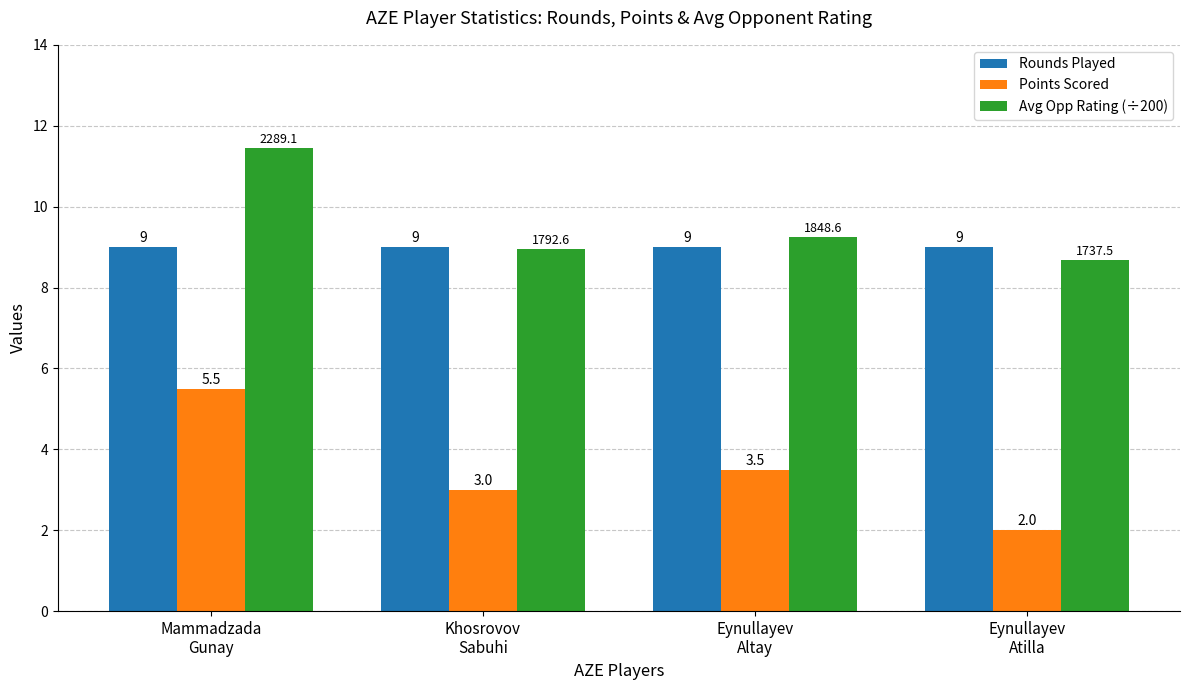

Is the value of Avg Opp Rating (÷200) at Eynullayev
Altay greater than the value of Points Scored at Mammadzada
Gunay?

Yes